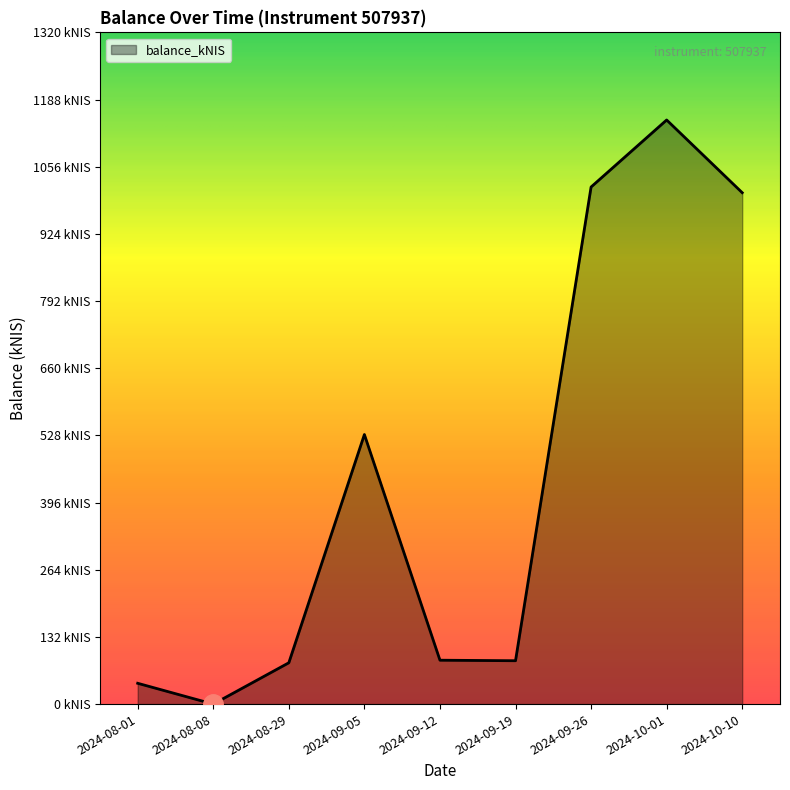

Does the chart display data point markers on the line(s)?

No